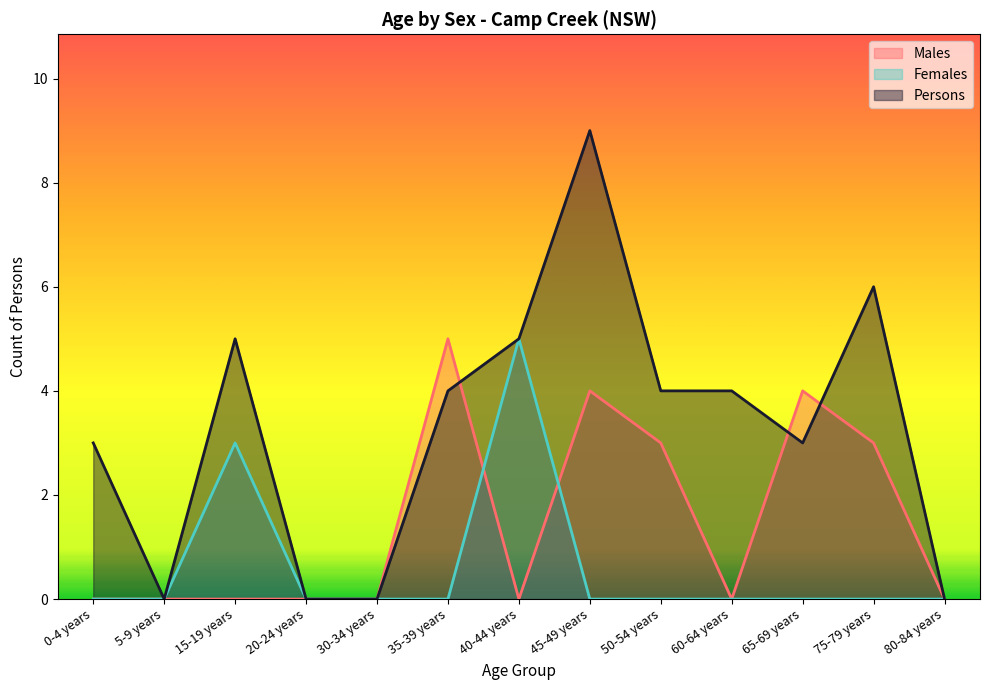

What position from the left is 40-44 years?

7